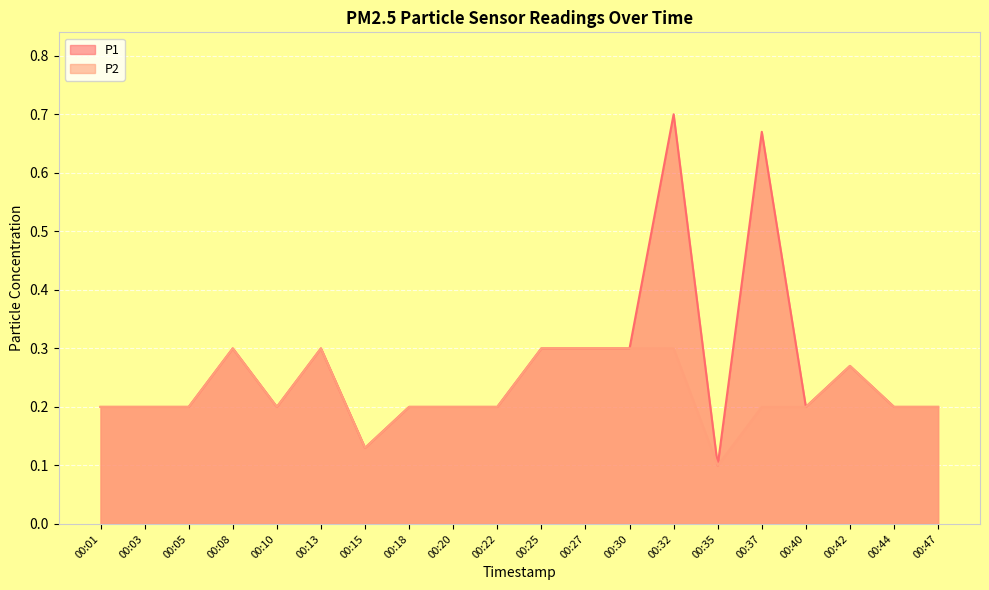

The value of P2 at 00:47 is 0.1. True or false?

False